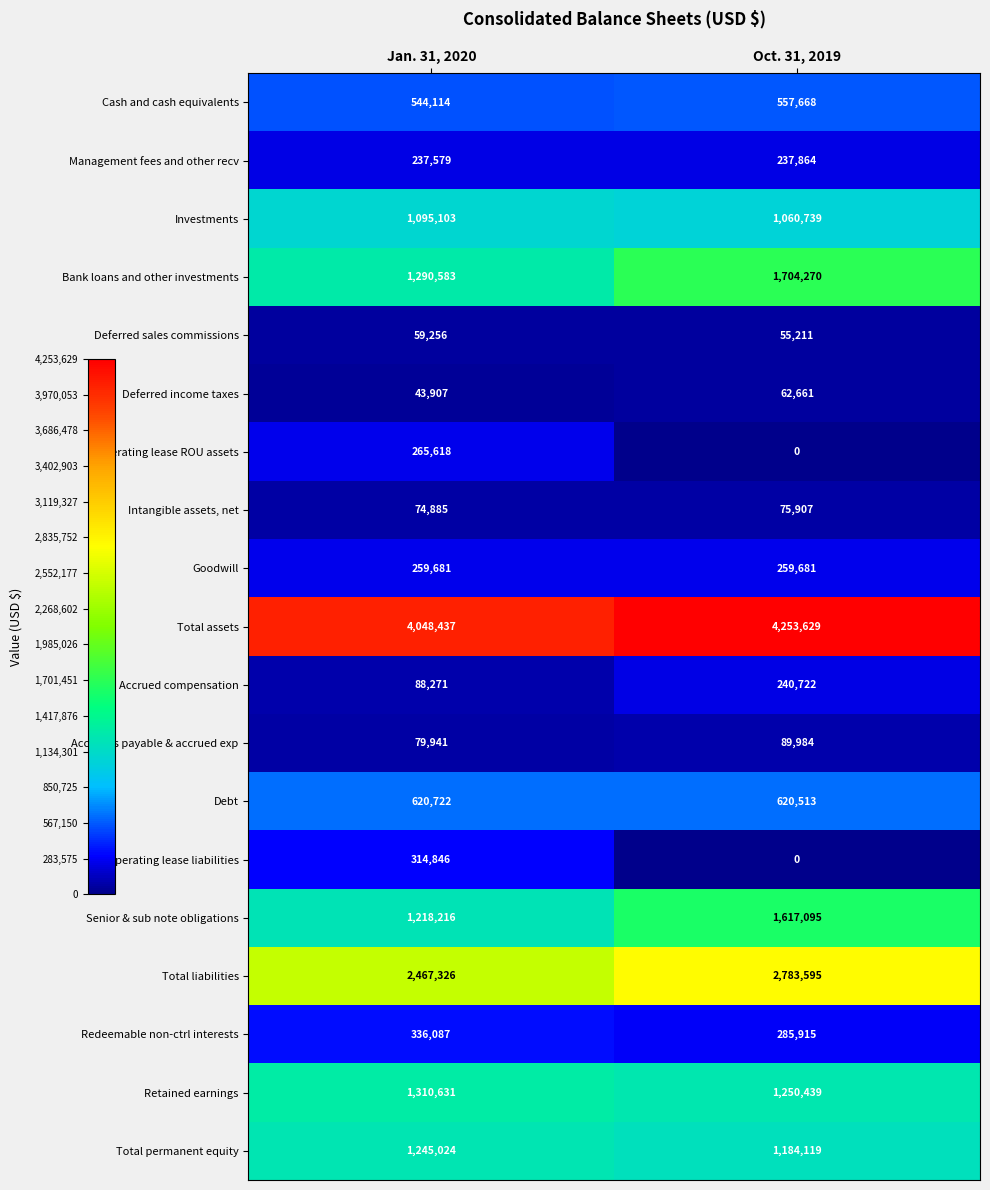

What is the sum of the Deferred income taxes values at Oct. 31, 2019 and Jan. 31, 2020?

106568